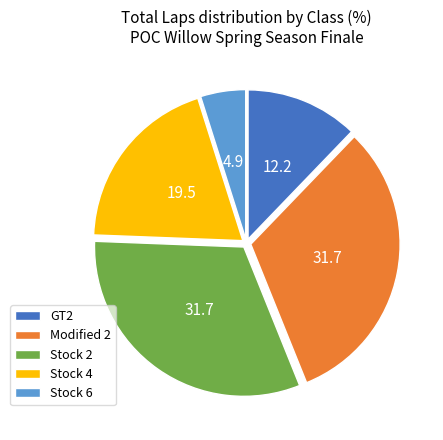

Does any single category account for the majority?

No